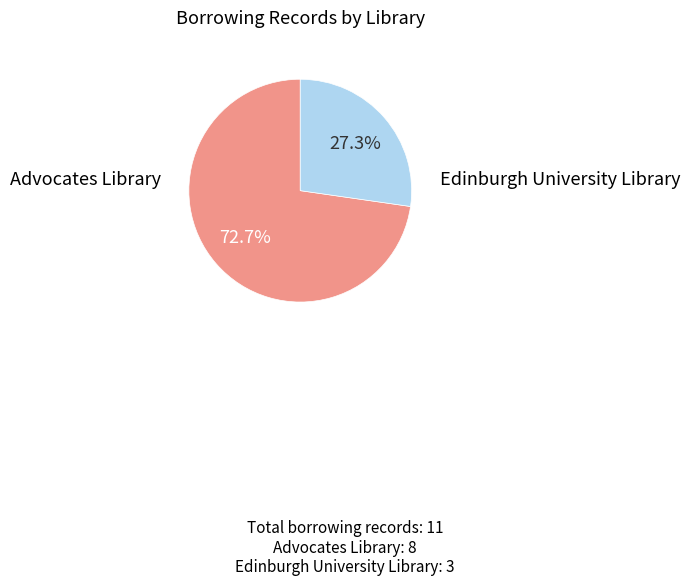

Which category has the biggest portion of the pie?

Advocates Library